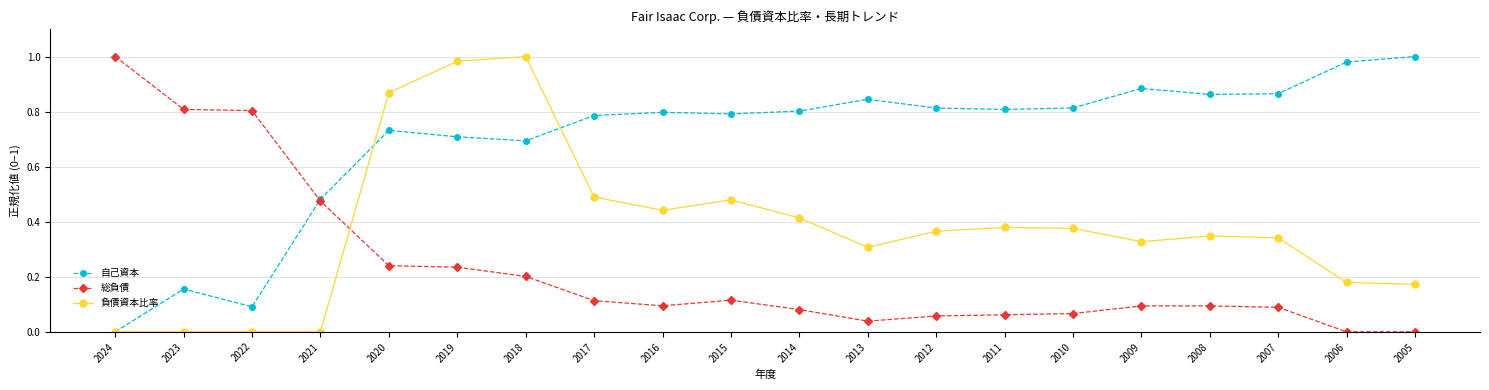

Which series changed the most between 2015 and 2012?

負債資本比率